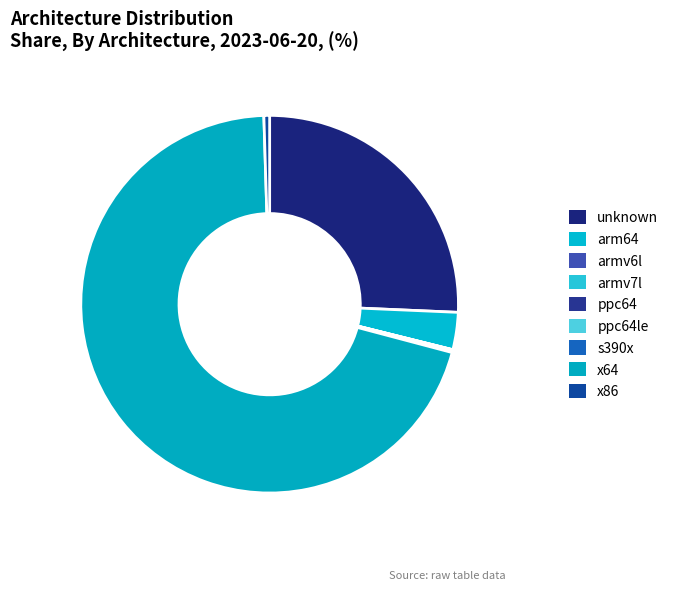

Is it true that armv7l is 1% of the pie?

False